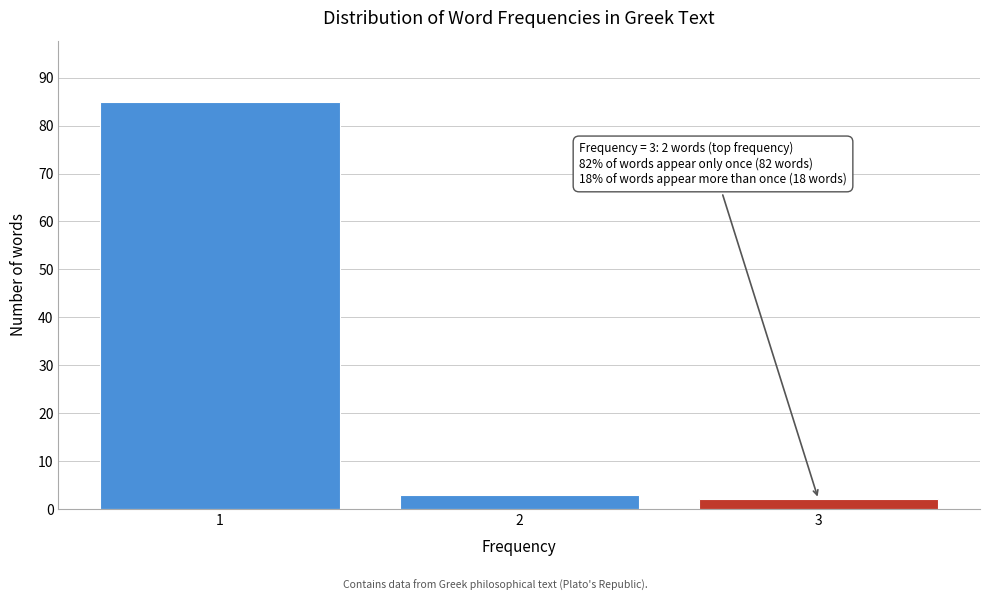

Reading right to left, what are all the values shown in this chart?

3=2	2=3	1=85